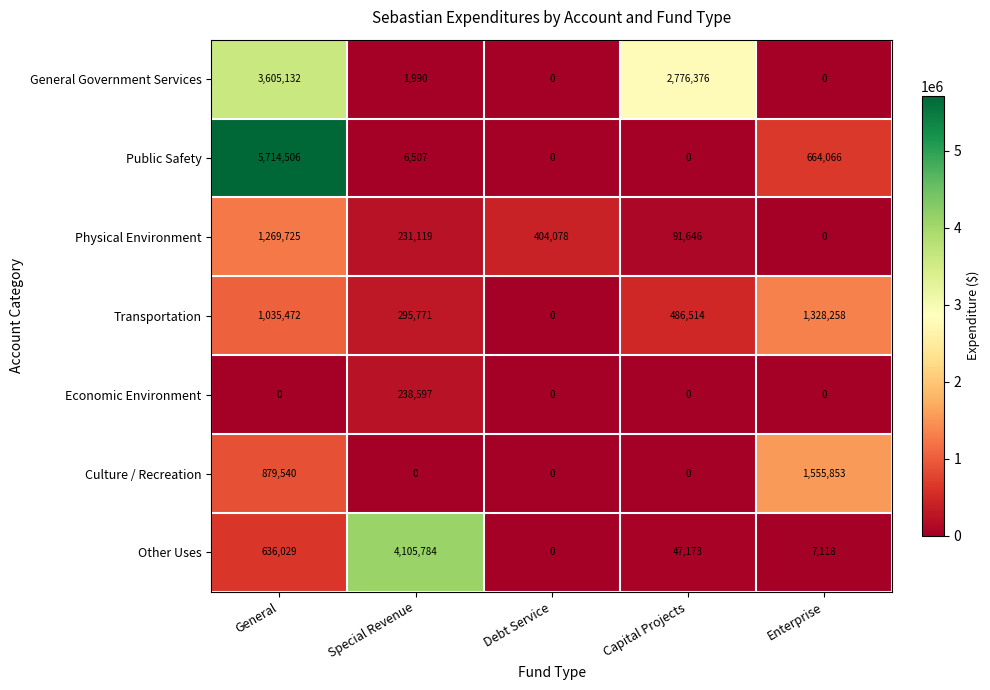

The value of Transportation at Debt Service is 431704. True or false?

False